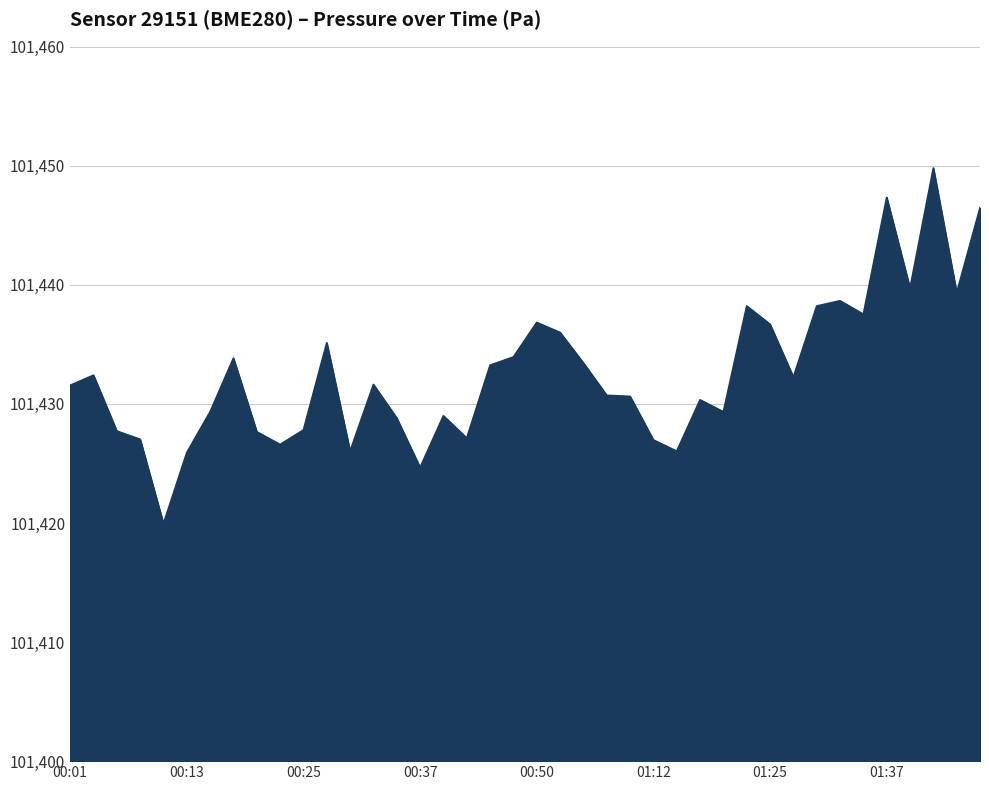

Is this an area chart (filled region under the line)?

Yes